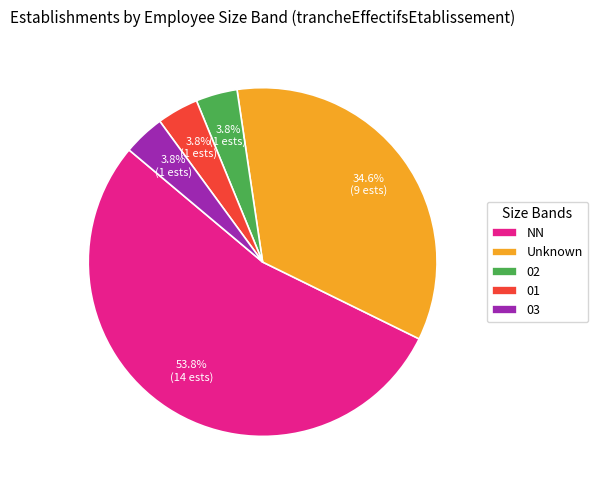

What is the ratio of the value at 03 to the value at 02?

1.0